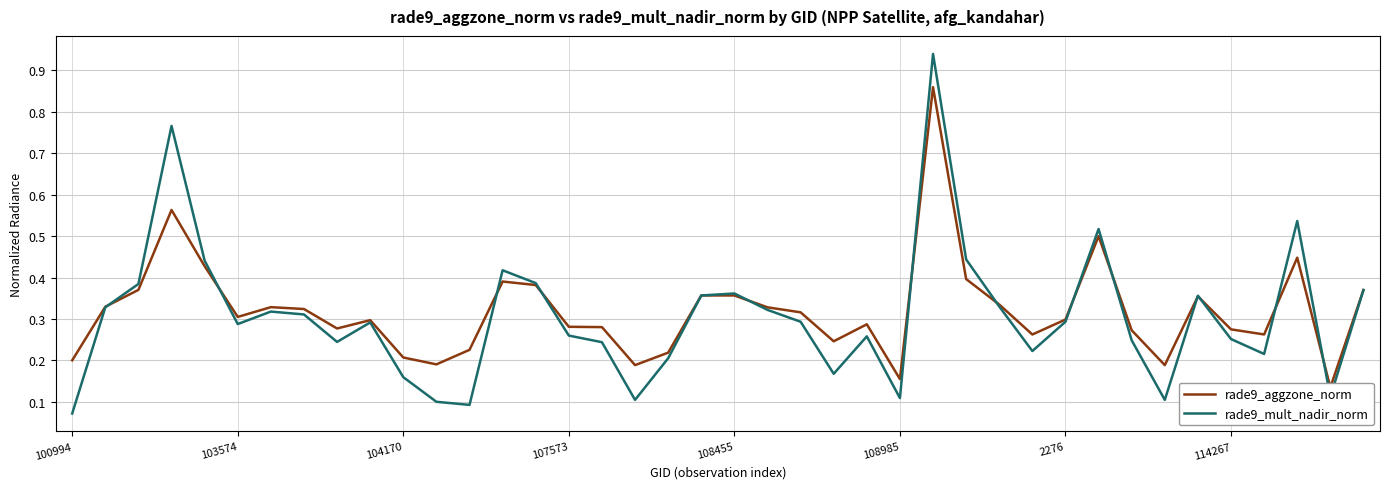

What is the average value of the rade9_mult_nadir_norm series?

0.3